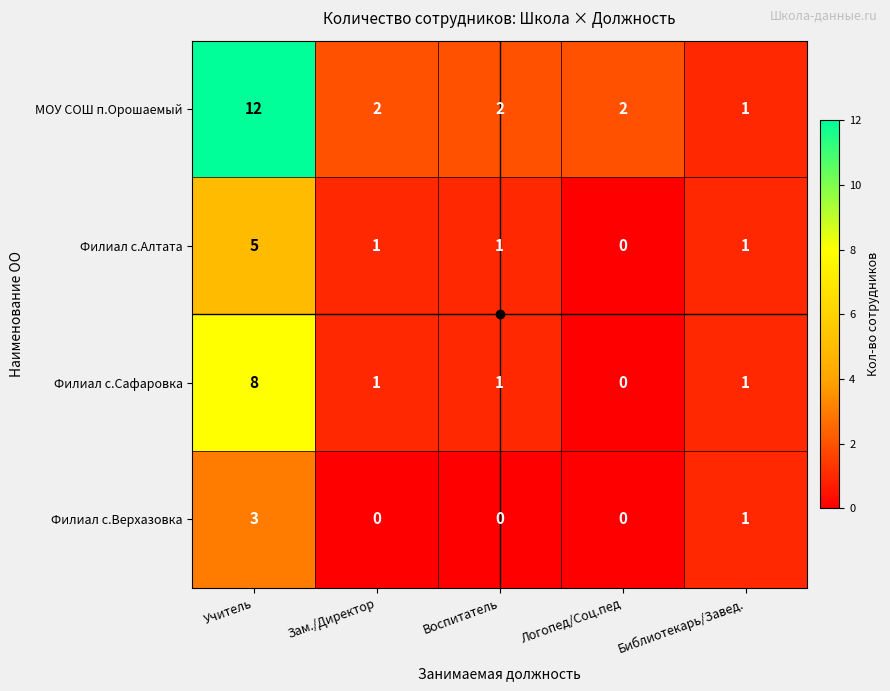

At which category is the sum across all series the highest?

Учитель